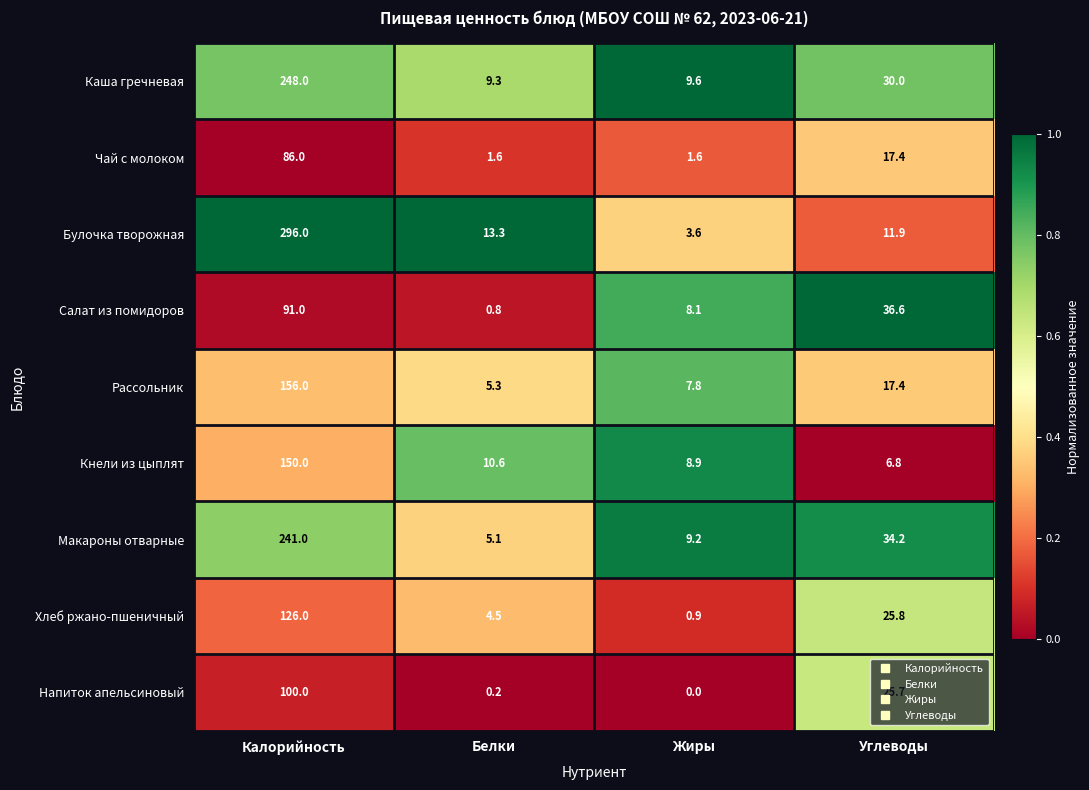

Which category has the lowest value across all series?

Жиры